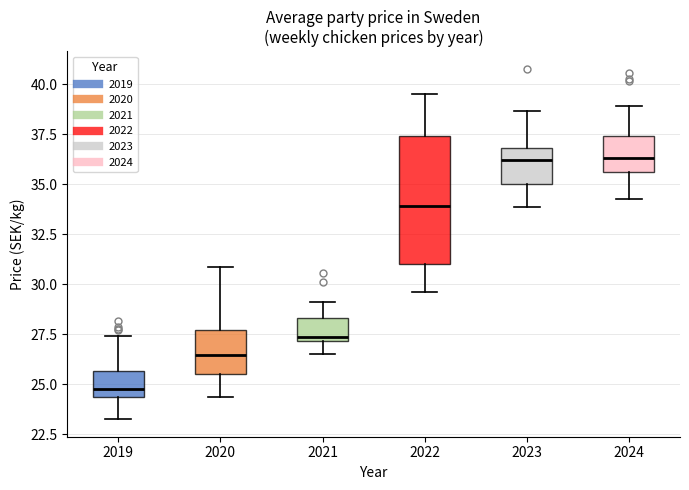

Where is the lower edge of the box at x = 2021 on the y-axis? The values are not printed on the chart, so give them approximately, as read against the axis.

27.0